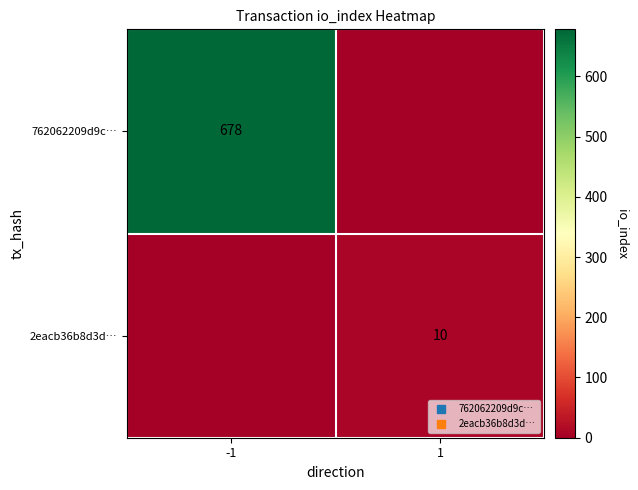

What is the total value across all series at 1?

10